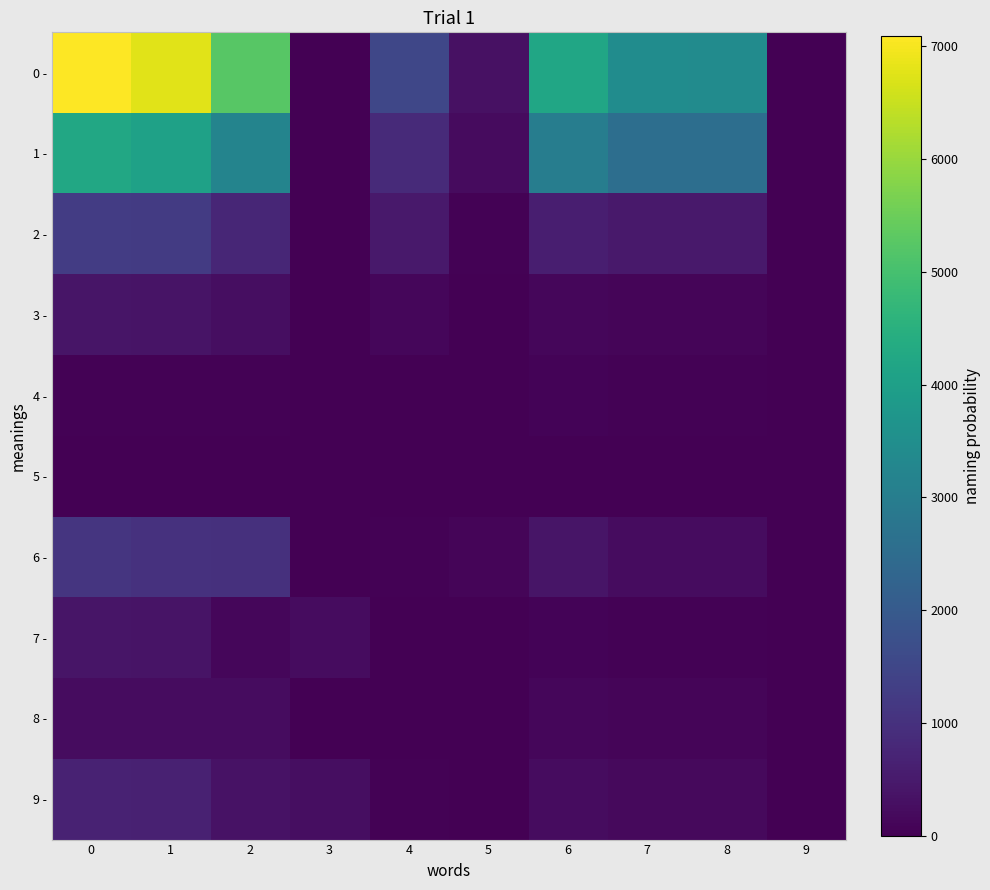

Which series changed the most between 6 and 8?

0 -